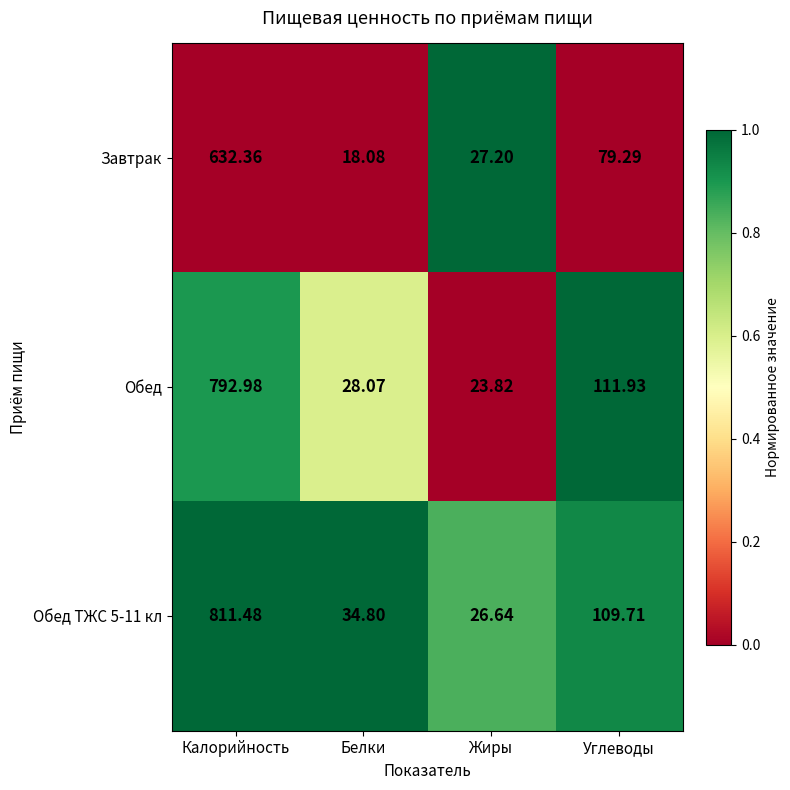

At which label is Обед ТЖС 5-11 кл closest to 419?

Углеводы